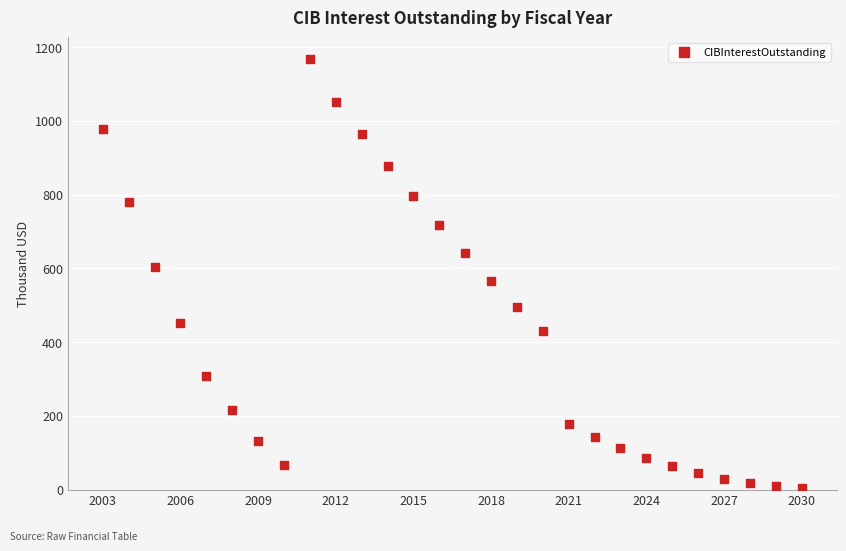

What is the range of Y values (max minus min)?

1164.9